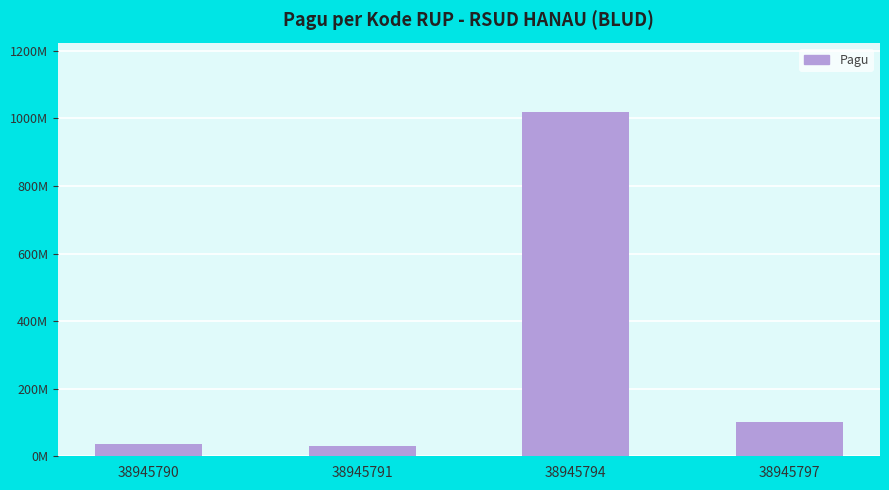

Which has a higher value, 38945797 or 38945790?

38945797